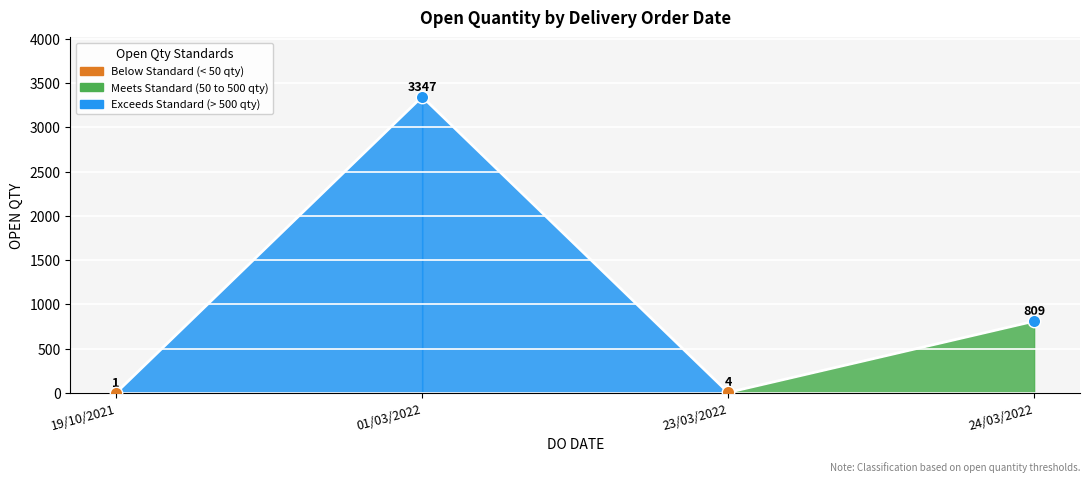

What is the change in value from 19/10/2021 to 23/03/2022?

+3